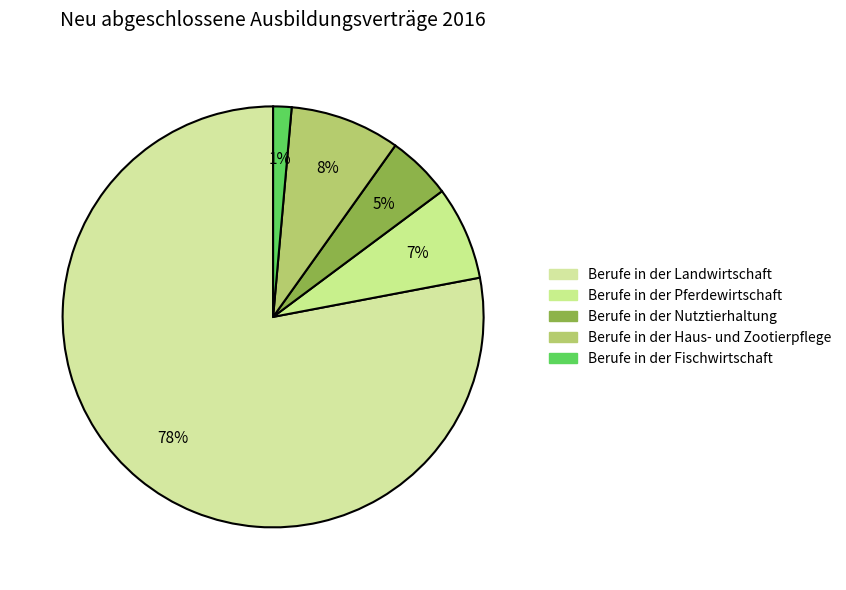

Rank the categories by value from highest to lowest.

Berufe in der Landwirtschaft, Berufe in der Haus- und Zootierpflege, Berufe in der Pferdewirtschaft, Berufe in der Nutztierhaltung, Berufe in der Fischwirtschaft